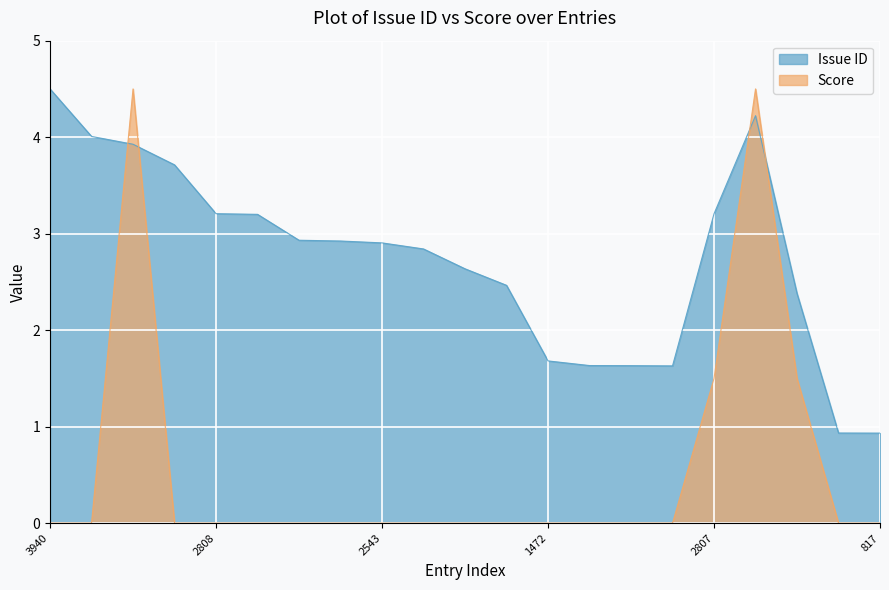

Is the value of Issue ID at 2084 greater than the value of Score at 2802?

Yes